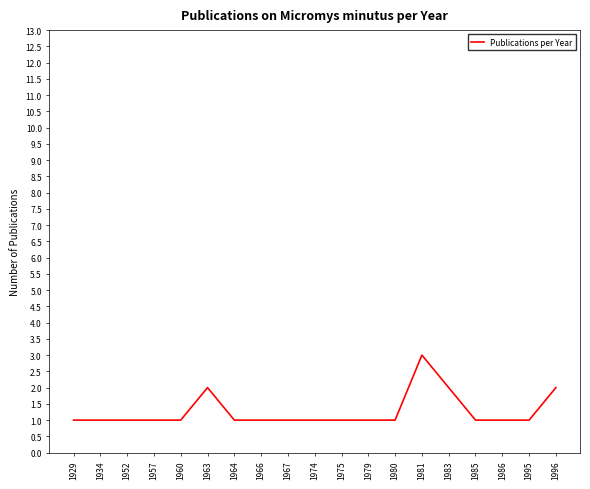

What is the greatest value displayed?

3